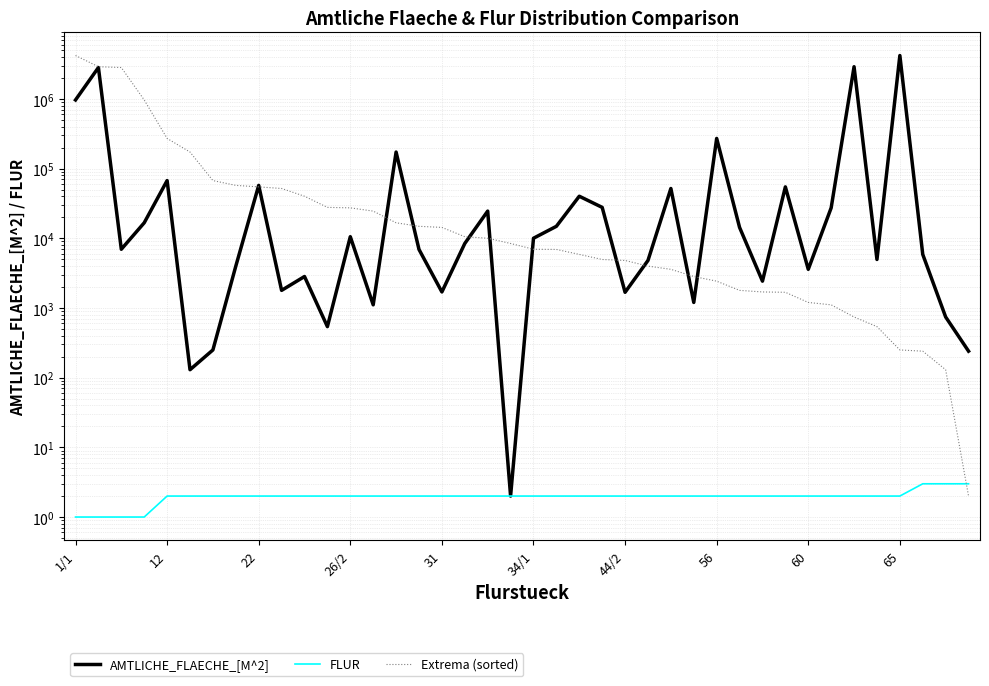

In AMTLICHE_FLAECHE_[M^2], how many points are lower than both neighbors (excluding endpoints)?

12